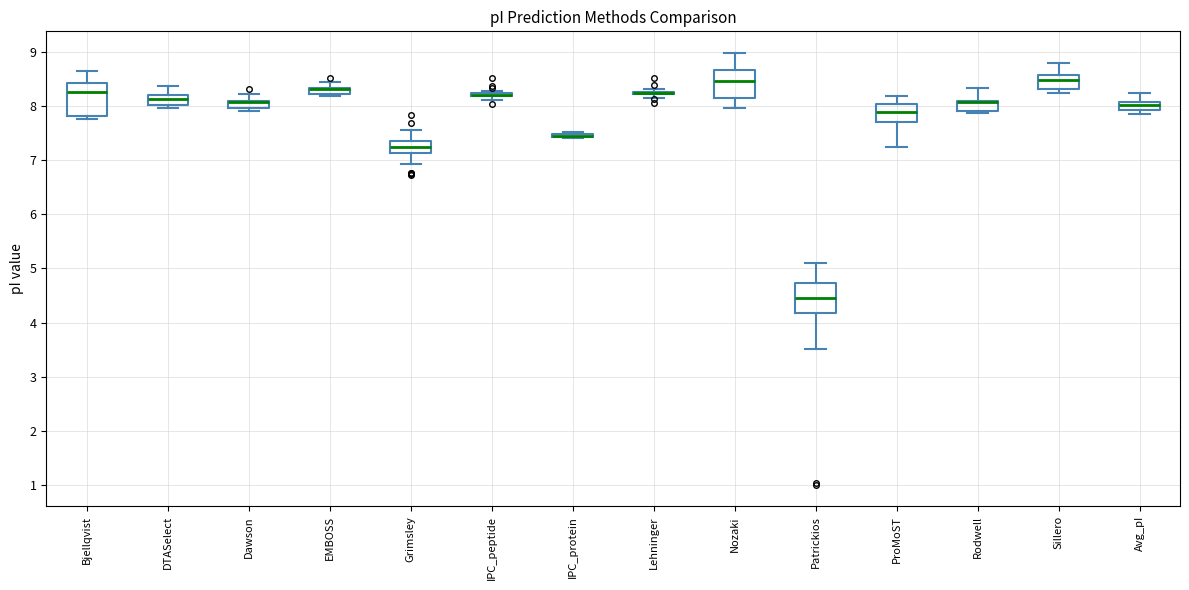

Where does the upper whisker of the box for Dawson end on the y-axis? The values are not printed on the chart, so give them approximately, as read against the axis.

8.2